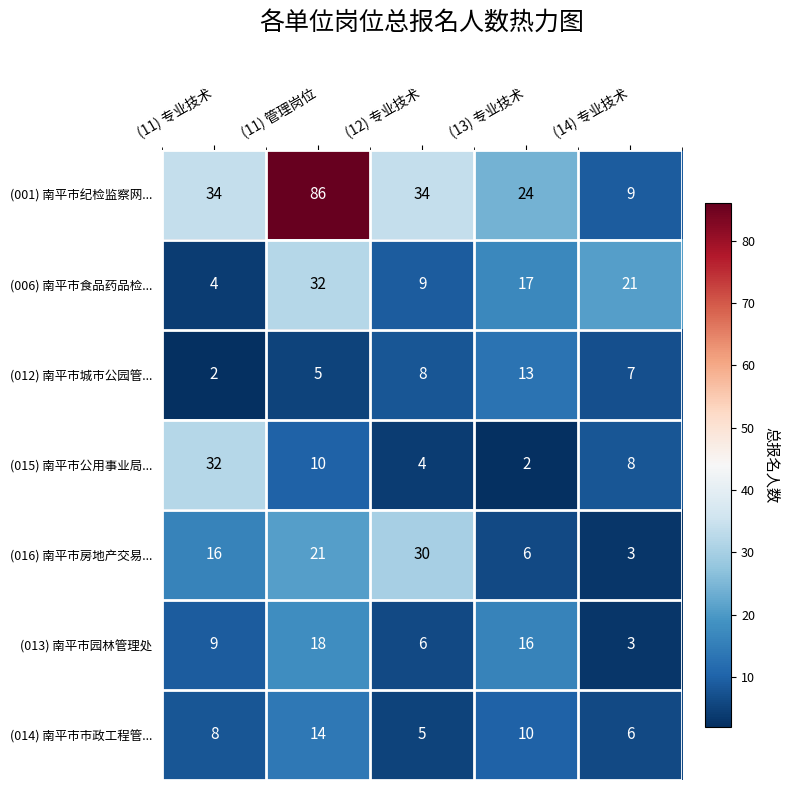

What is the total value across all series at (14) 专业技术?

57